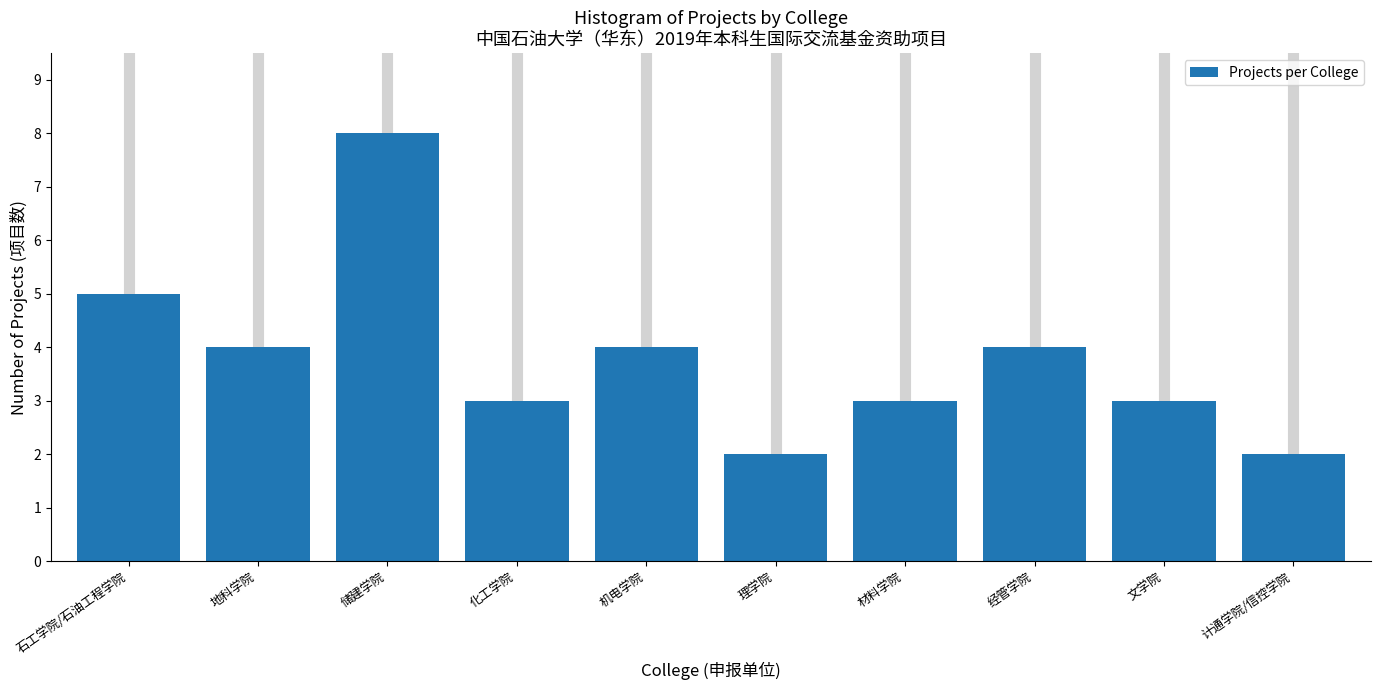

Reading left to right, what are all the values shown in this chart?

石工学院/石油工程学院=5	地科学院=4	储建学院=8	化工学院=3	机电学院=4	理学院=2	材料学院=3	经管学院=4	文学院=3	计通学院/信控学院=2